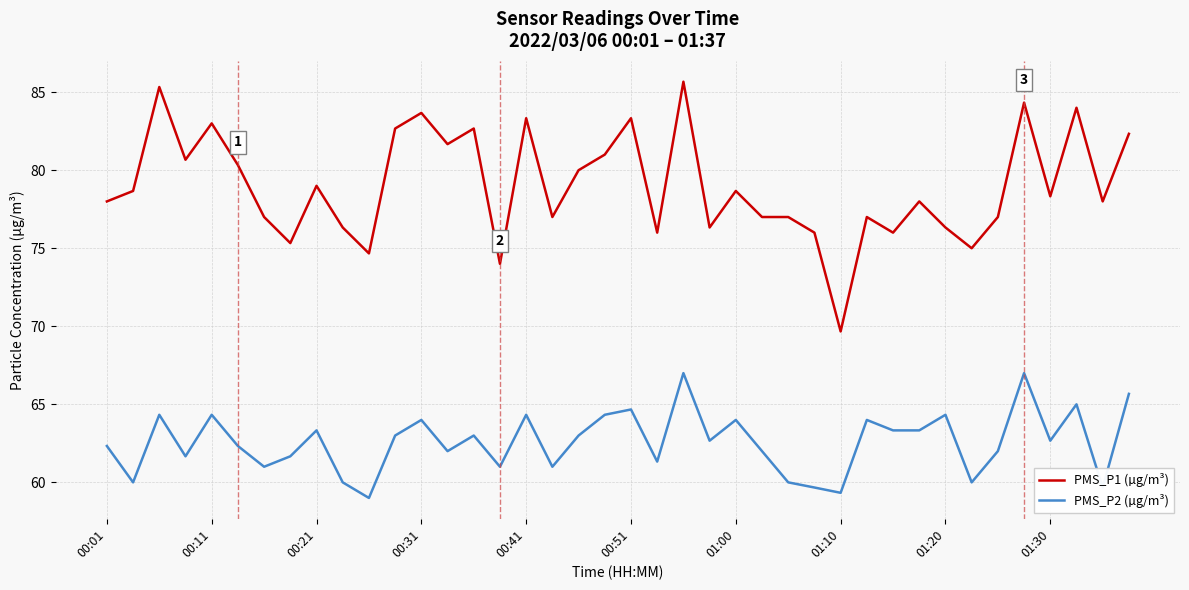

True or false: PMS_P2 (µg/m³) and PMS_P1 (µg/m³) intersect in this chart.

False